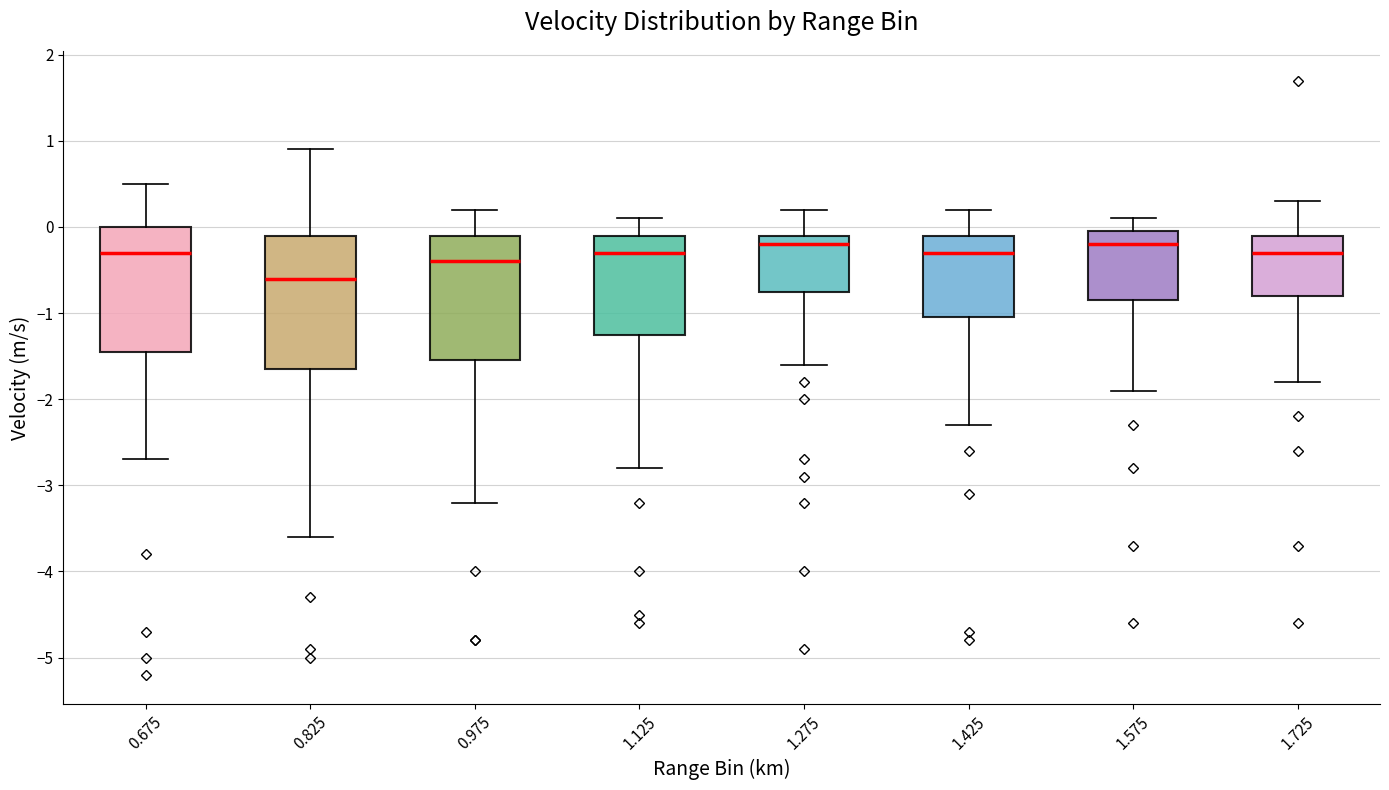

Reading left to right, read every box against the y-axis: the position of its median line, the range the box covers, and the ends of its whiskers. The values are not printed on the chart, so give them approximately, as read against the axis.

0.675: median -0.3, box -1.4 to 0.0, whiskers -2.7 to 0.5
0.825: median -0.6, box -1.6 to -0.1, whiskers -3.6 to 0.9
0.975: median -0.4, box -1.5 to -0.1, whiskers -3.2 to 0.2
1.125: median -0.3, box -1.2 to -0.1, whiskers -2.8 to 0.1
1.275: median -0.2, box -0.7 to -0.1, whiskers -1.6 to 0.2
1.425: median -0.3, box -1.0 to -0.1, whiskers -2.3 to 0.2
1.575: median -0.2, box -0.8 to 0.0, whiskers -1.9 to 0.1
1.725: median -0.3, box -0.8 to -0.1, whiskers -1.8 to 0.3